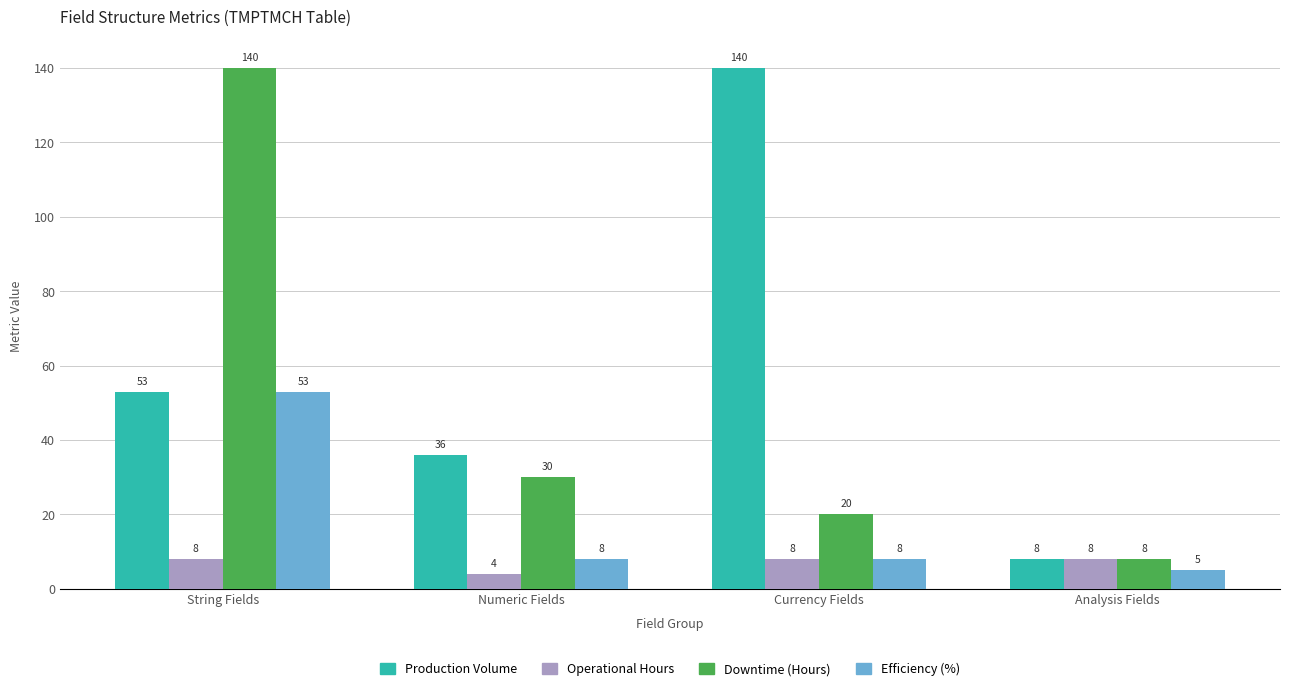

Which series changed the most between String Fields and Analysis Fields?

Downtime (Hours)